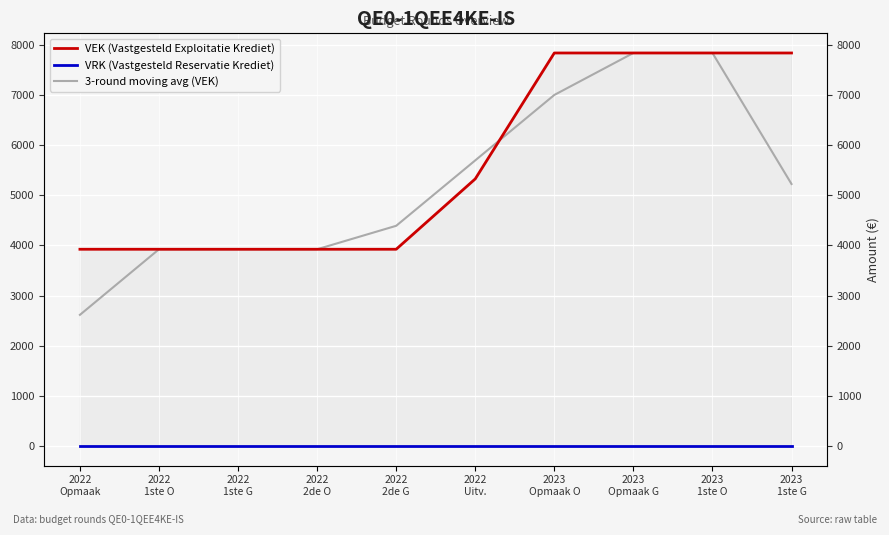

What position from the left is 2023
Opmaak G?

8